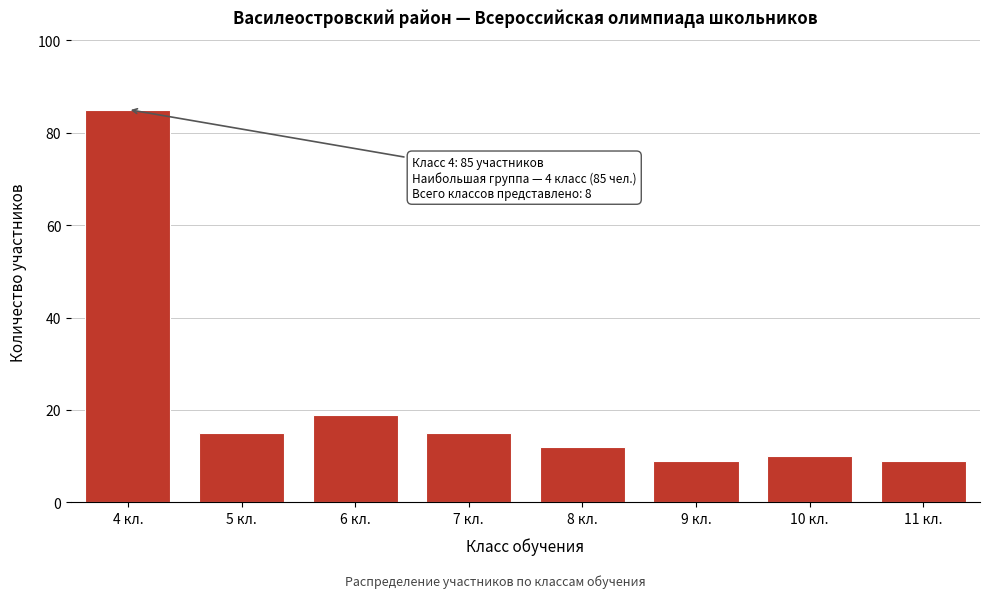

Reading right to left, extract all data points from this chart.

9	10	9	12	15	19	15	85